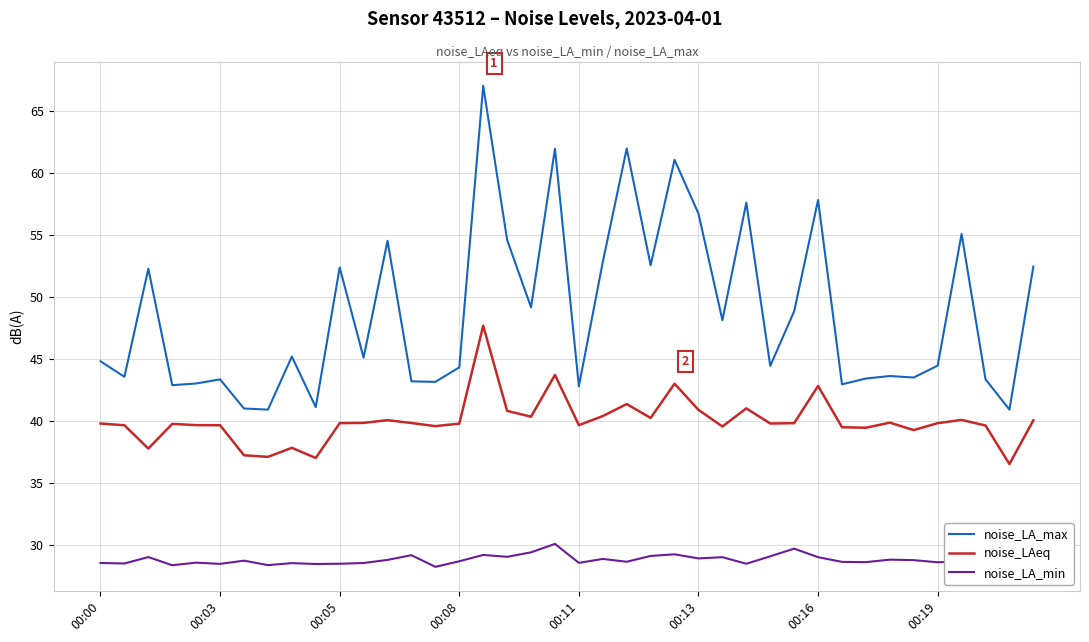

What is the minimum value for noise_LAeq?

36.5